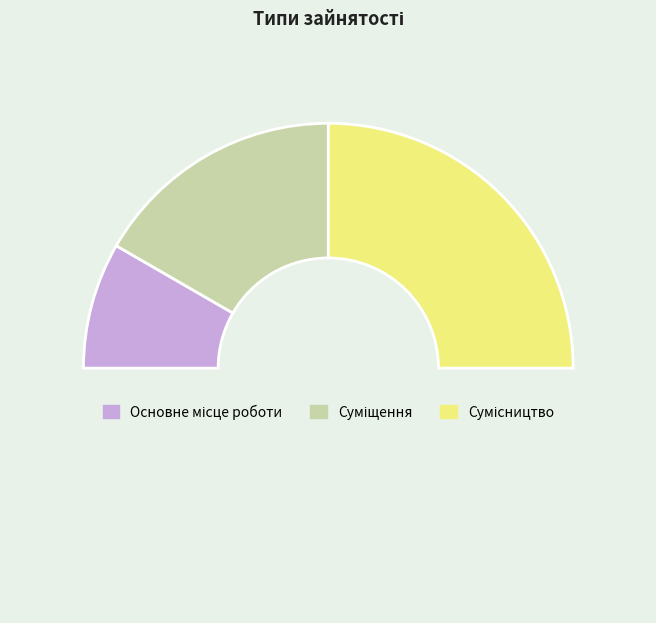

Count the number of slices in the pie.

4